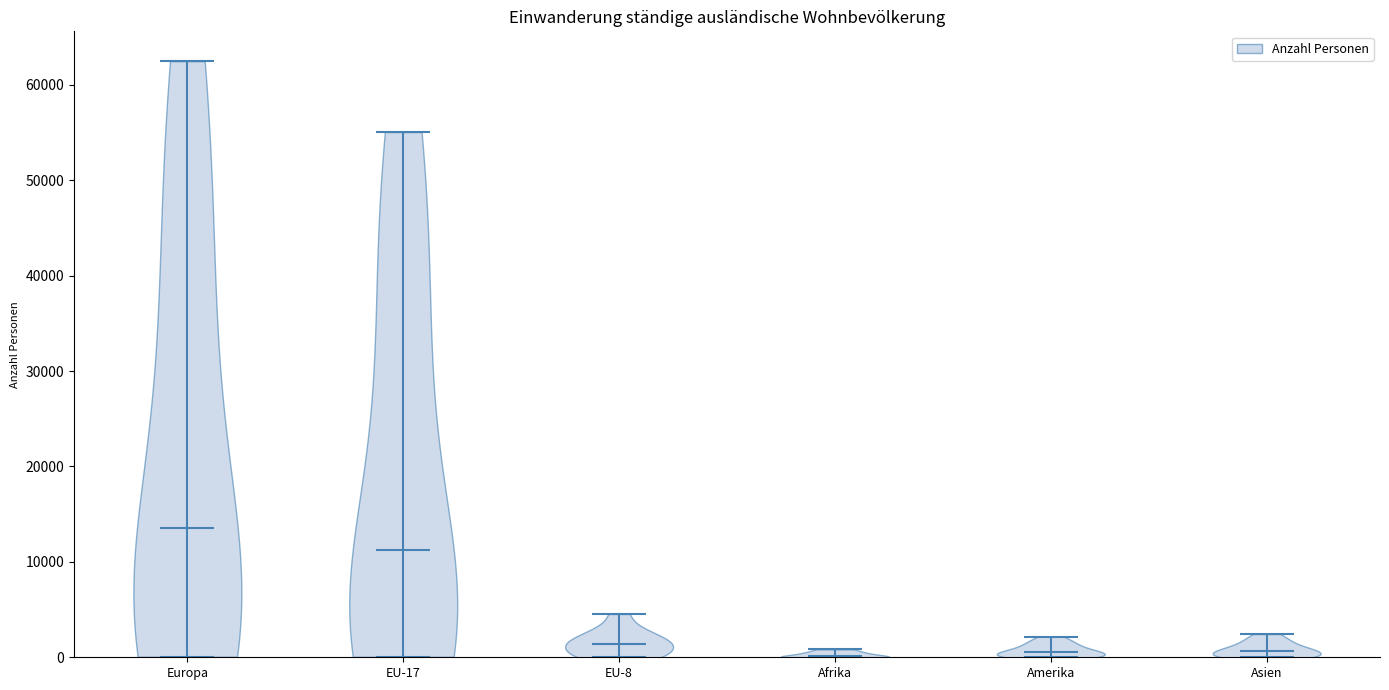

Reading left to right, read every violin against the y-axis: where its median line is, and the lowest and highest points it reaches. The values are not printed on the chart, so give them approximately, as read against the axis.

Europa: median line 13000, lowest point 0, highest point 62000
EU-17: median line 11000, lowest point 0, highest point 55000
EU-8: median line 1000, lowest point 0, highest point 5000
Afrika: median line 0, lowest point 0, highest point 1000
Amerika: median line 1000, lowest point 0, highest point 2000
Asien: median line 1000, lowest point 0, highest point 2000